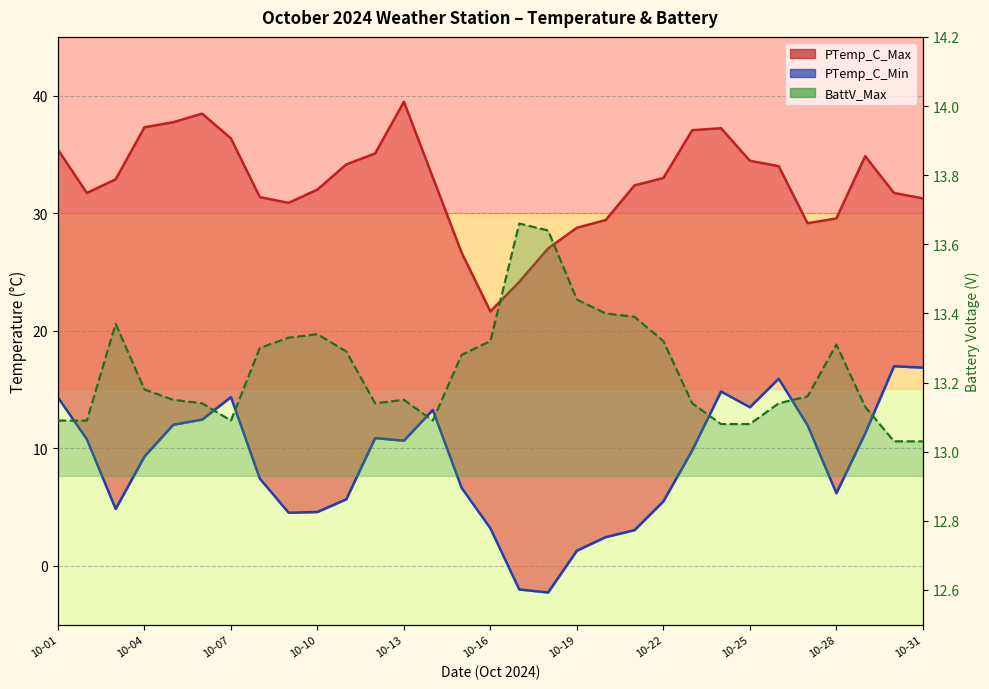

Does the chart display data point markers on the line(s)?

No